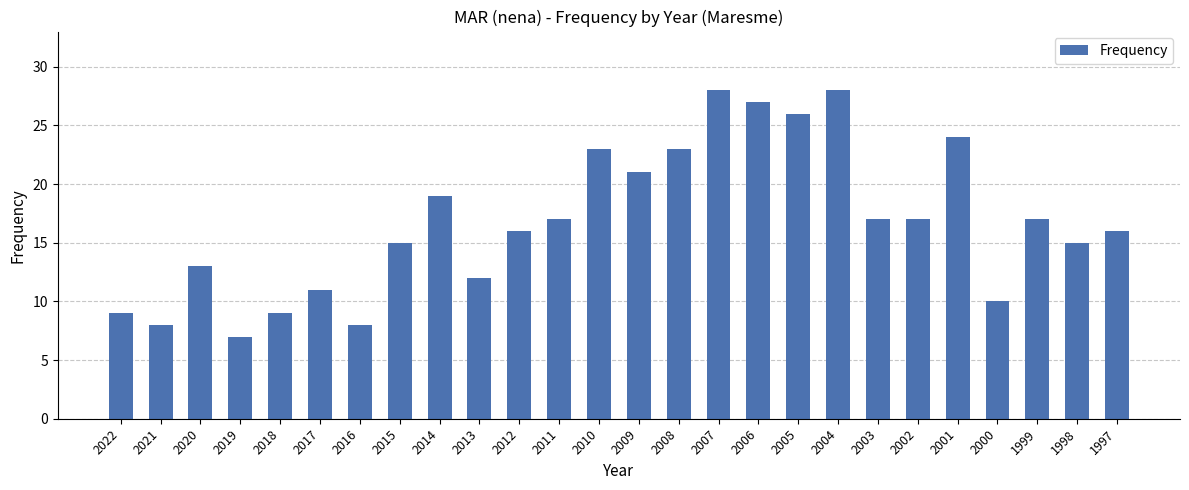

What is the sum of the values at 2019 and 2005?

33